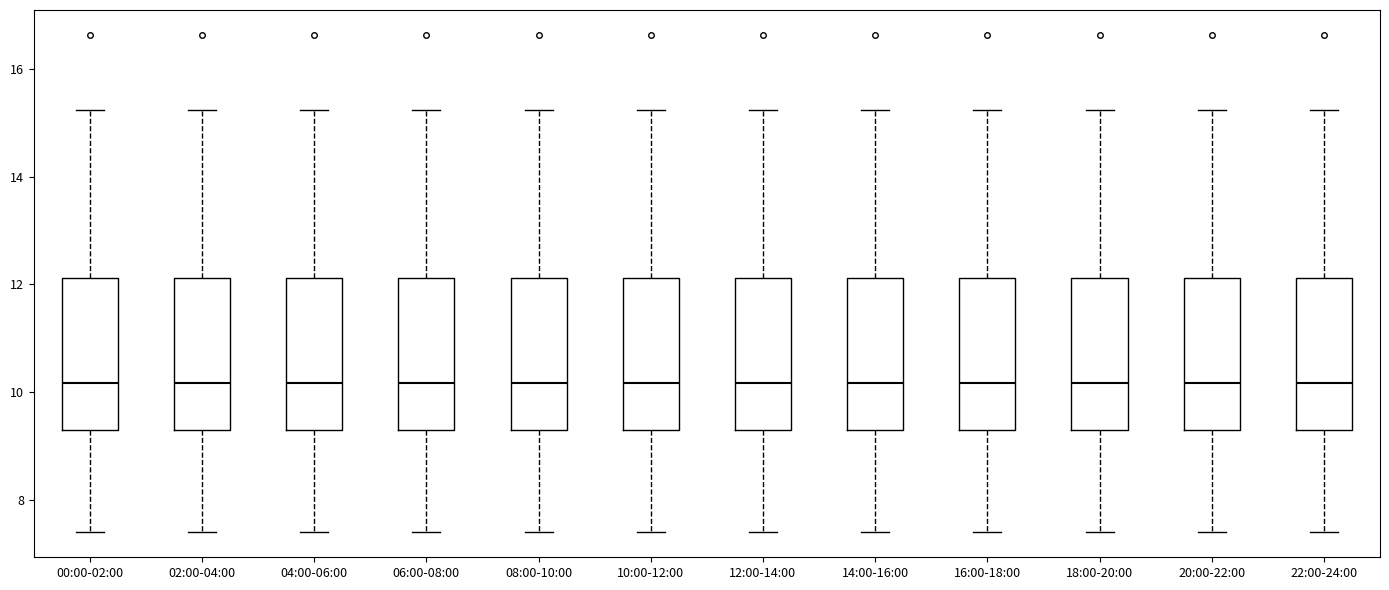

Reading left to right, read every box against the y-axis: the position of its median line, the range the box covers, and the ends of its whiskers. The values are not printed on the chart, so give them approximately, as read against the axis.

00:00-02:00: median 10.2, box 9.4 to 12.2, whiskers 7.4 to 15.2
02:00-04:00: median 10.2, box 9.4 to 12.2, whiskers 7.4 to 15.2
04:00-06:00: median 10.2, box 9.4 to 12.2, whiskers 7.4 to 15.2
06:00-08:00: median 10.2, box 9.4 to 12.2, whiskers 7.4 to 15.2
08:00-10:00: median 10.2, box 9.4 to 12.2, whiskers 7.4 to 15.2
10:00-12:00: median 10.2, box 9.4 to 12.2, whiskers 7.4 to 15.2
12:00-14:00: median 10.2, box 9.4 to 12.2, whiskers 7.4 to 15.2
14:00-16:00: median 10.2, box 9.4 to 12.2, whiskers 7.4 to 15.2
16:00-18:00: median 10.2, box 9.4 to 12.2, whiskers 7.4 to 15.2
18:00-20:00: median 10.2, box 9.4 to 12.2, whiskers 7.4 to 15.2
20:00-22:00: median 10.2, box 9.4 to 12.2, whiskers 7.4 to 15.2
22:00-24:00: median 10.2, box 9.4 to 12.2, whiskers 7.4 to 15.2